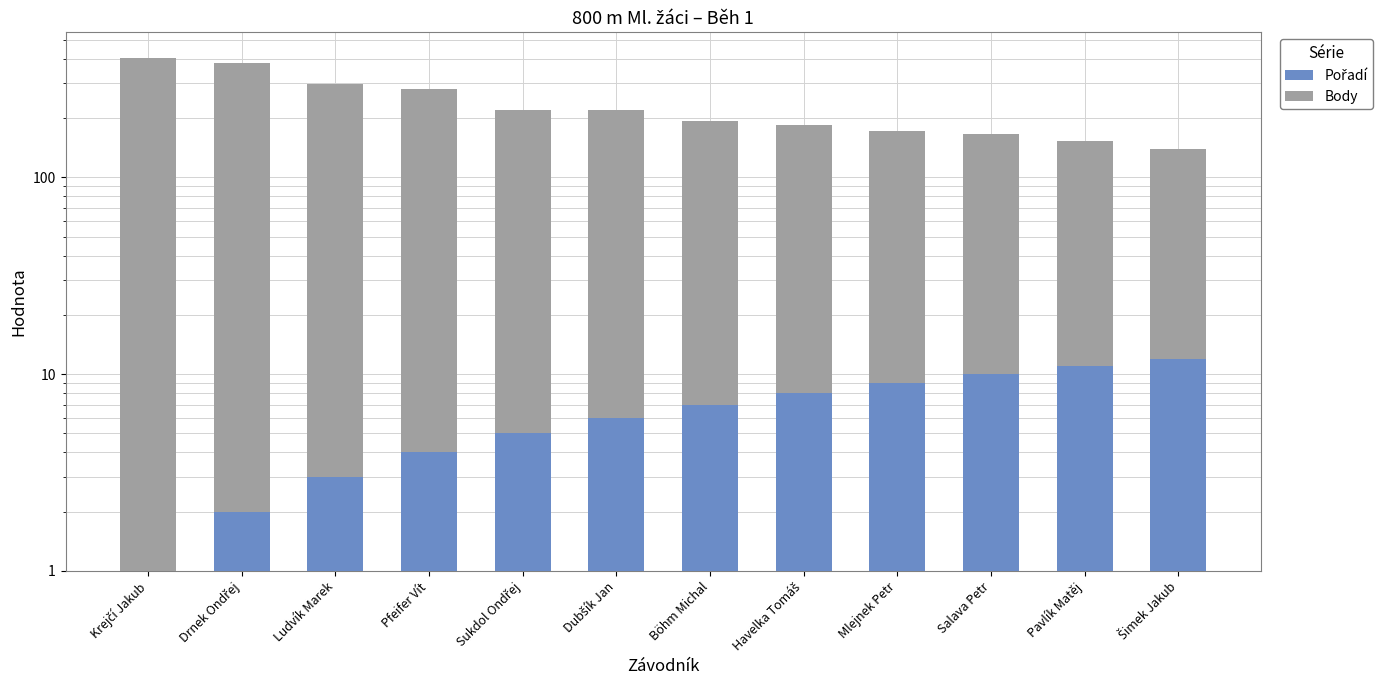

How many categories are shown in the chart?

12